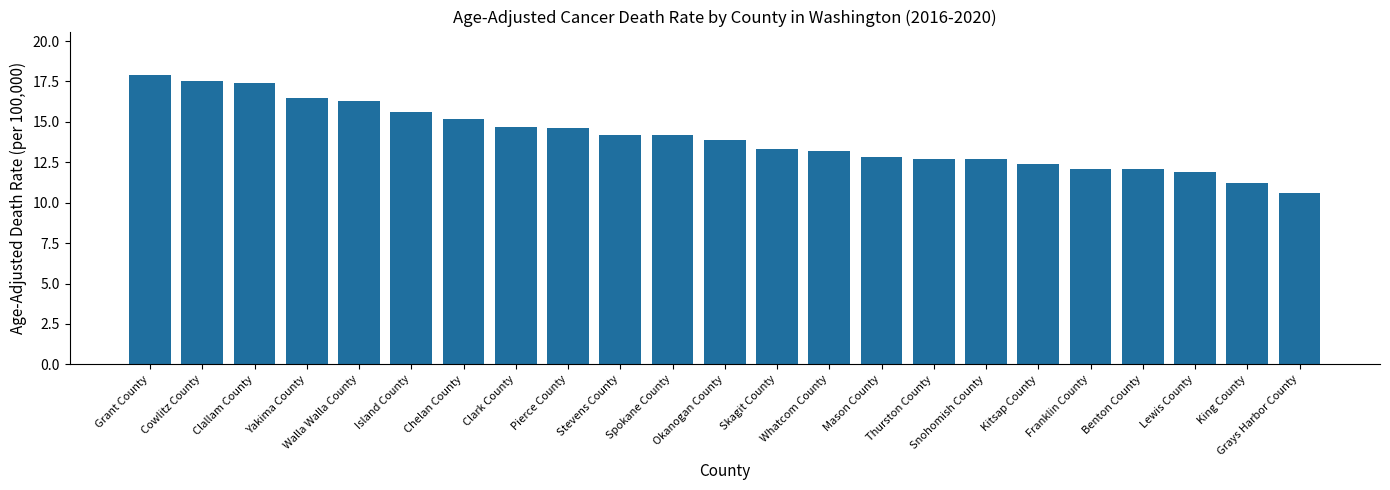

Between Pierce County and Spokane County, which is larger?

Pierce County